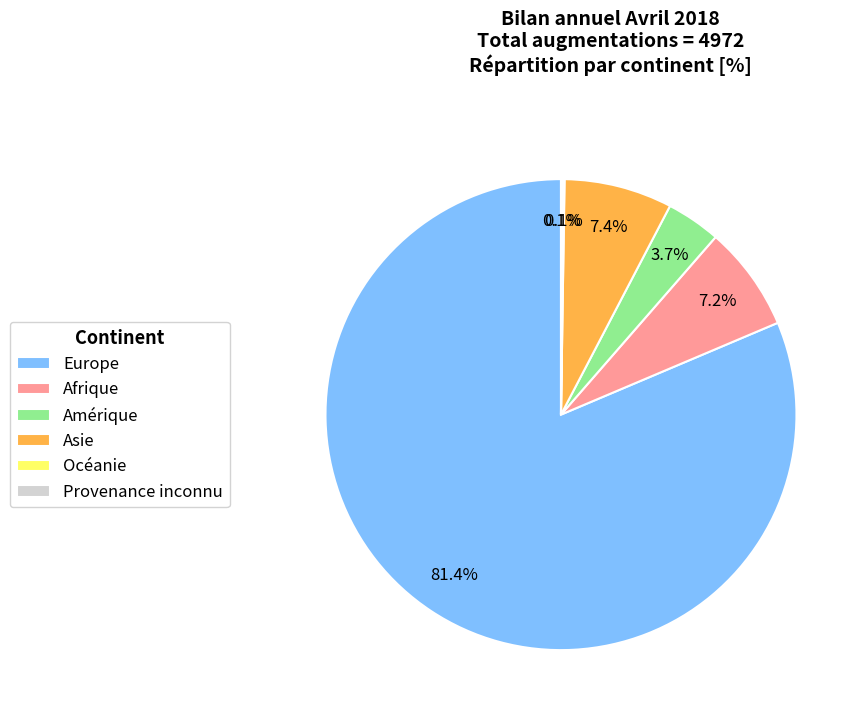

Between Asie and Amérique, which is larger?

Asie